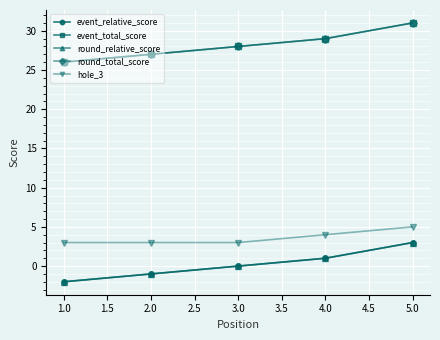

What is the smallest value displayed?

-2